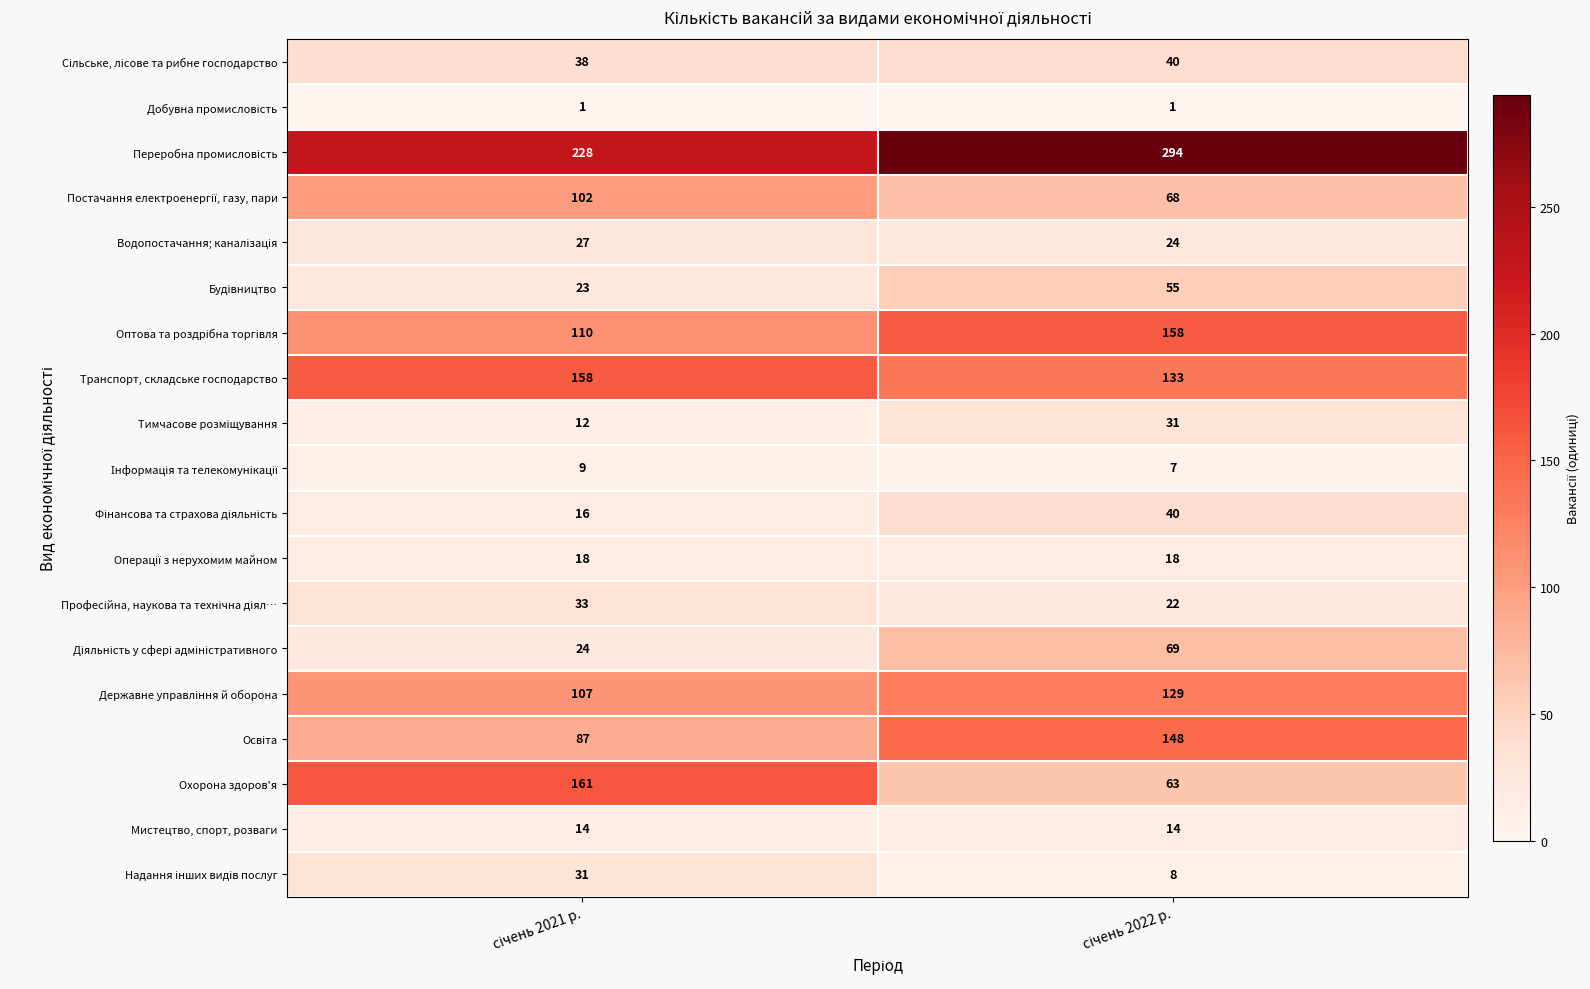

What is the greatest value displayed?

294